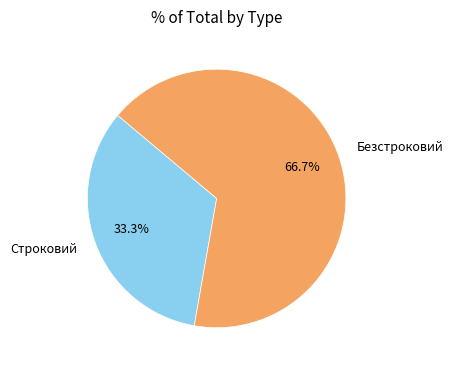

Does Строковий represent more than half of the total?

No